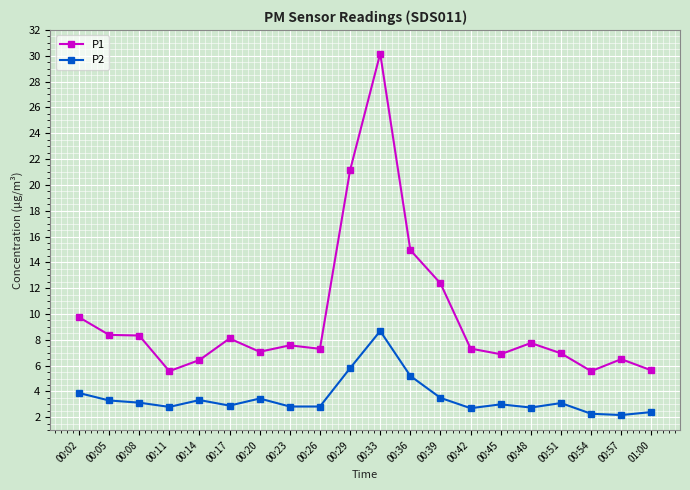

True or false: P2 and P1 cross at least once.

False